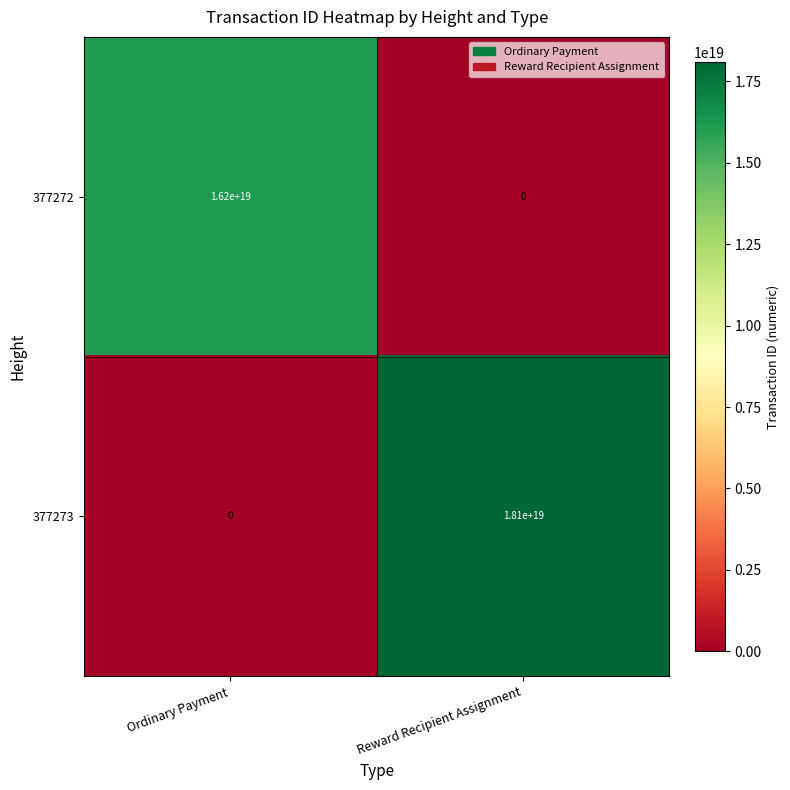

Where is 377272 nearest to the value 8100000000000000000?

Ordinary Payment